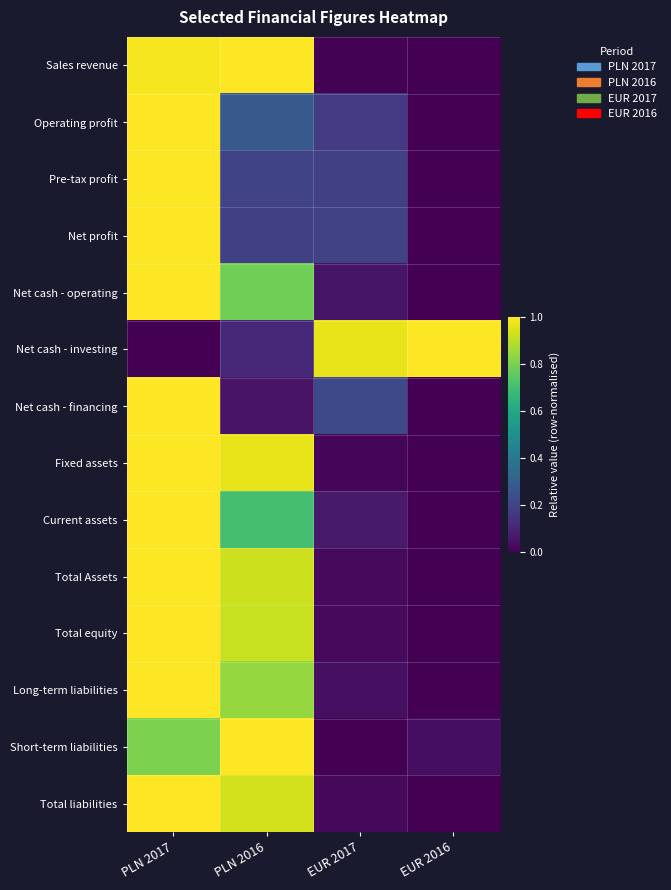

Which category has the lowest value across all series?

EUR 2016